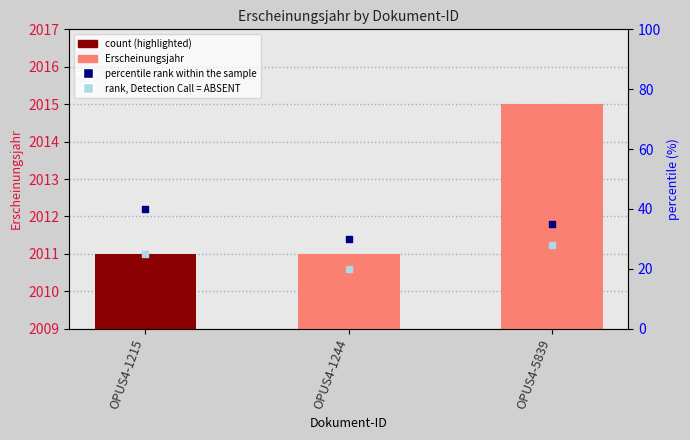

What are all the series names shown in the legend?

Erscheinungsjahr, percentile rank within the sample, rank, Detection Call = ABSENT